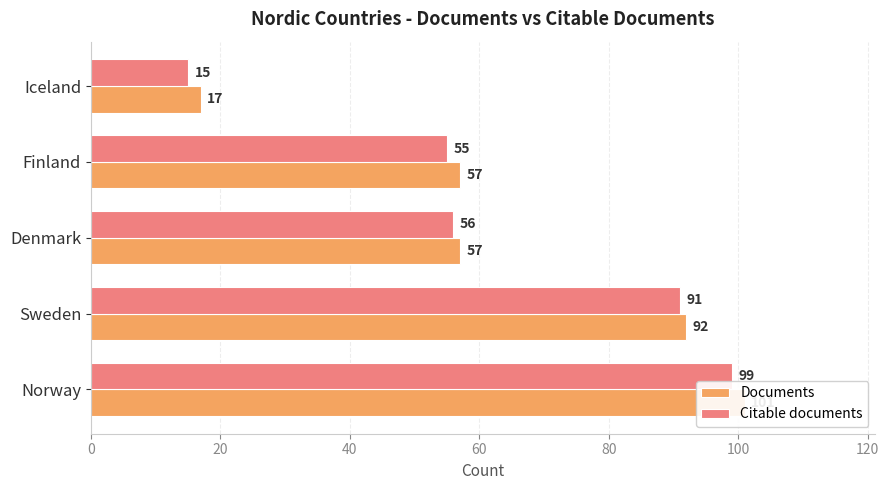

Which series has the largest total across all categories?

Documents